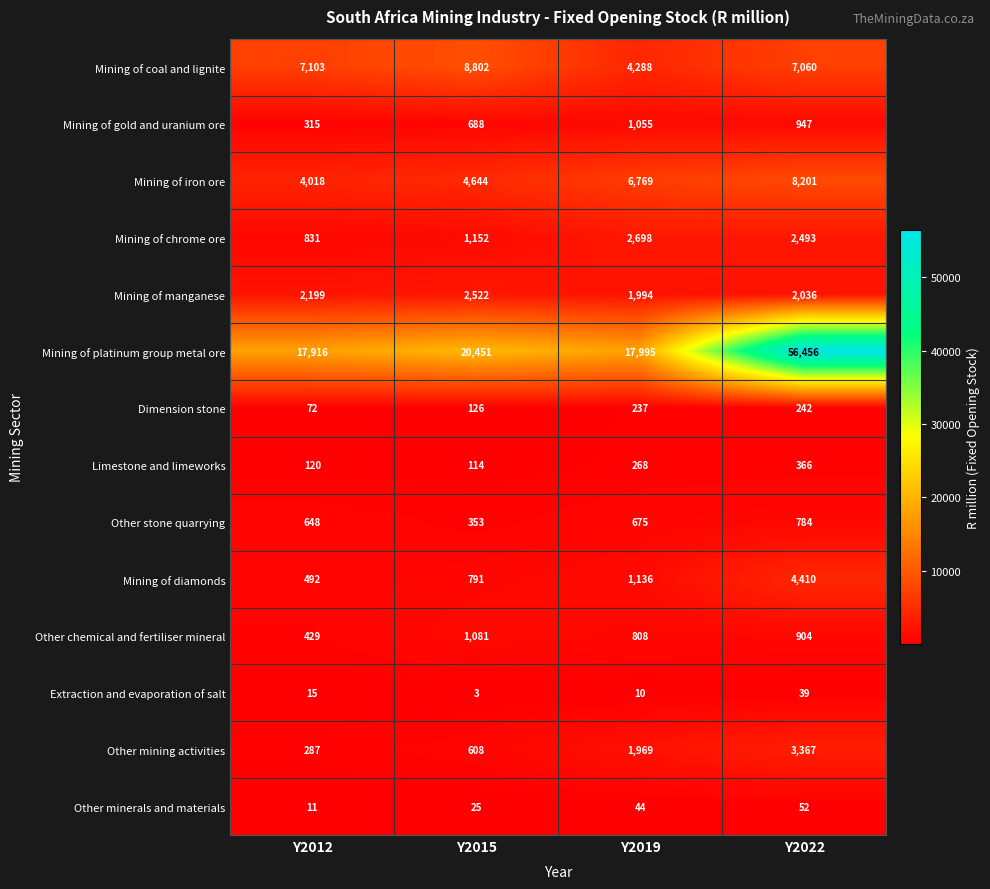

Which series has the largest total across all categories?

Mining of platinum group metal ore